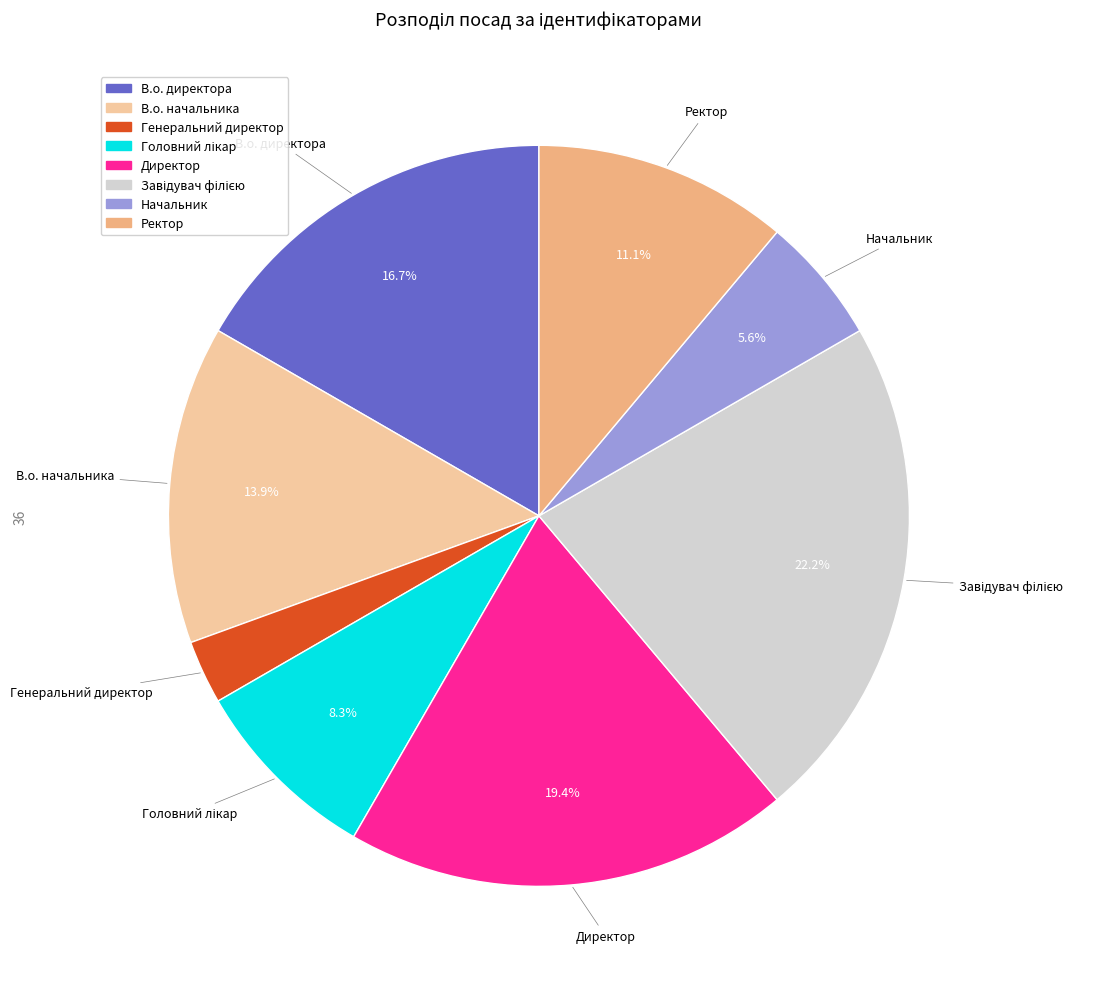

What is the smallest slice in the pie chart?

Генеральний директор